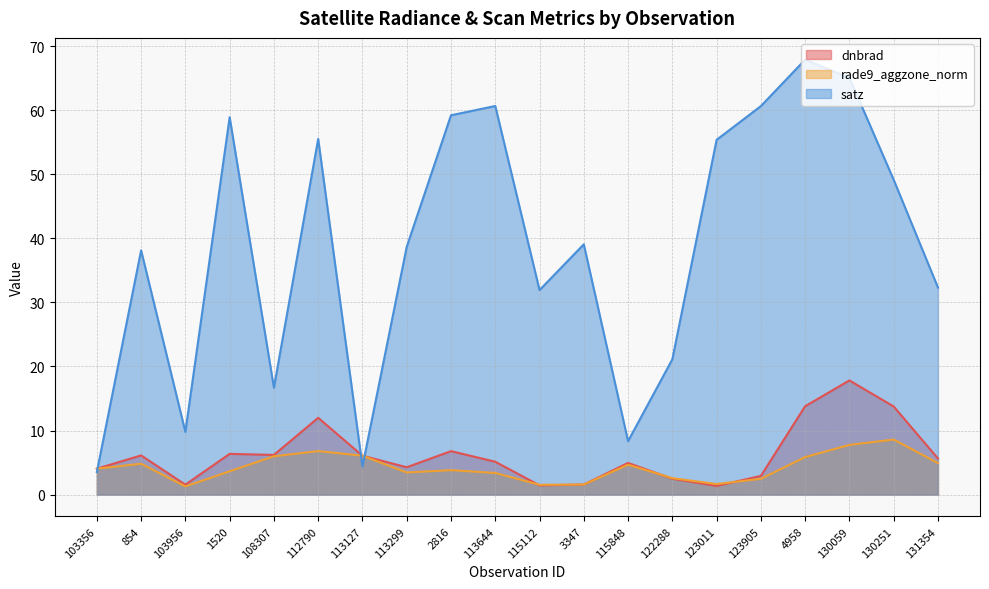

What are all the series names shown in the legend?

dnbrad, rade9_aggzone_norm, satz